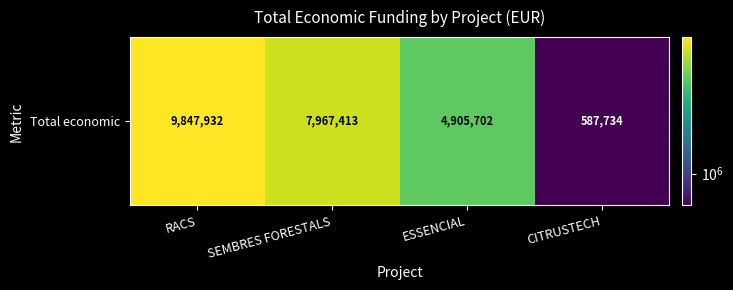

What is the difference between the maximum and minimum values?

9260198